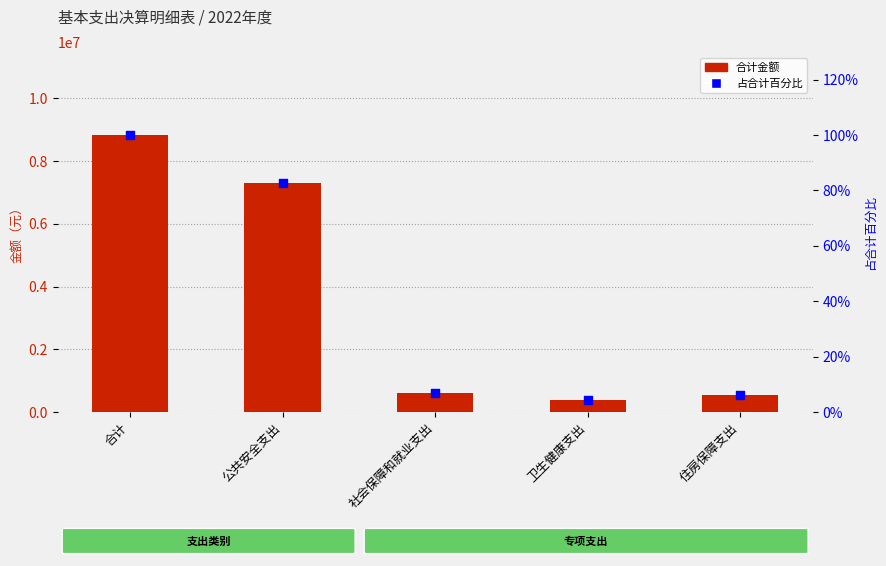

Which series has the largest total across all categories?

合计金额